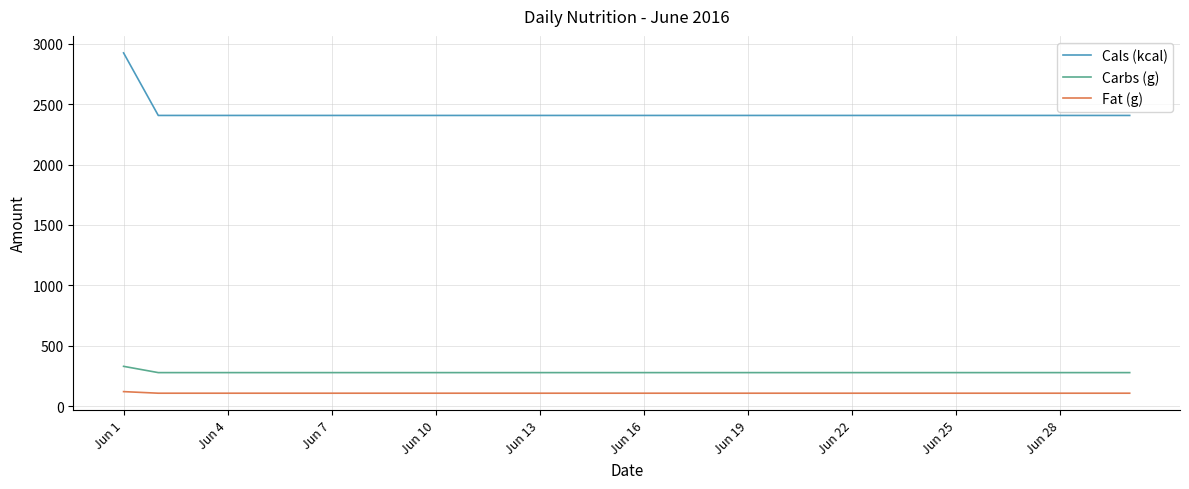

Which series has the widest spread of values?

Cals (kcal)